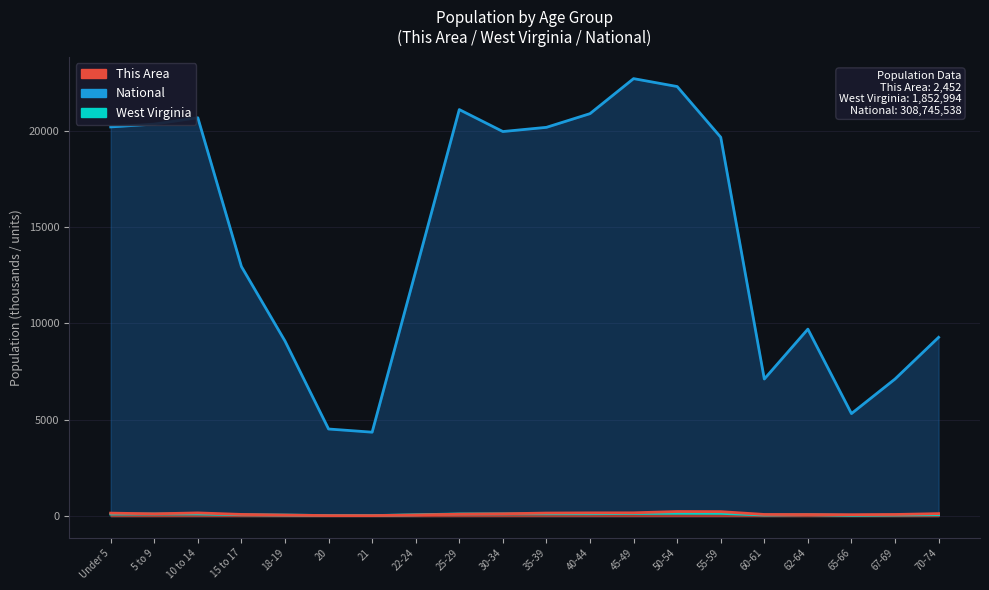

What is the spread (max minus min) of values at 45-49?

22575.7